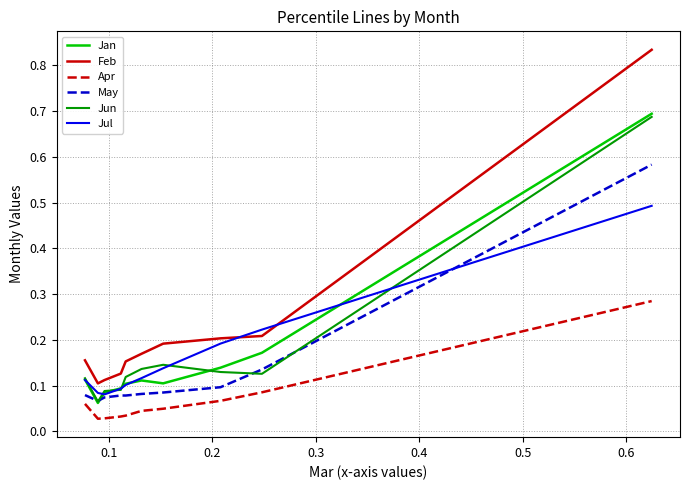

Which series has the largest range (max minus min)?

Feb